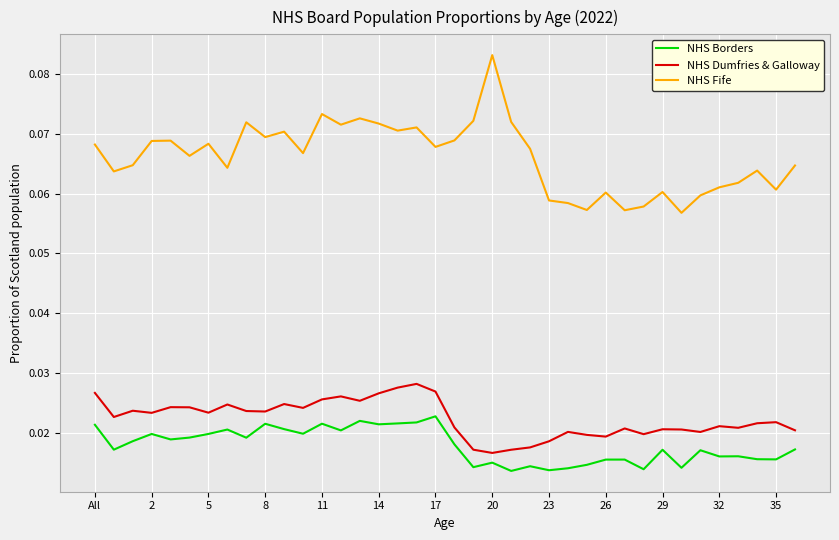

Which series has the widest spread of values?

NHS Fife